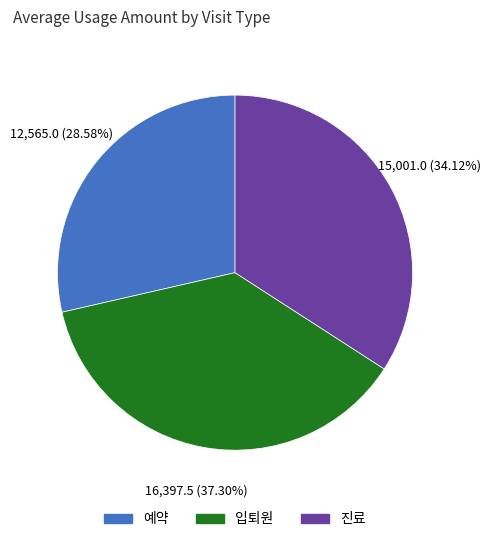

Is it true that 진료 is 34% of the pie?

True